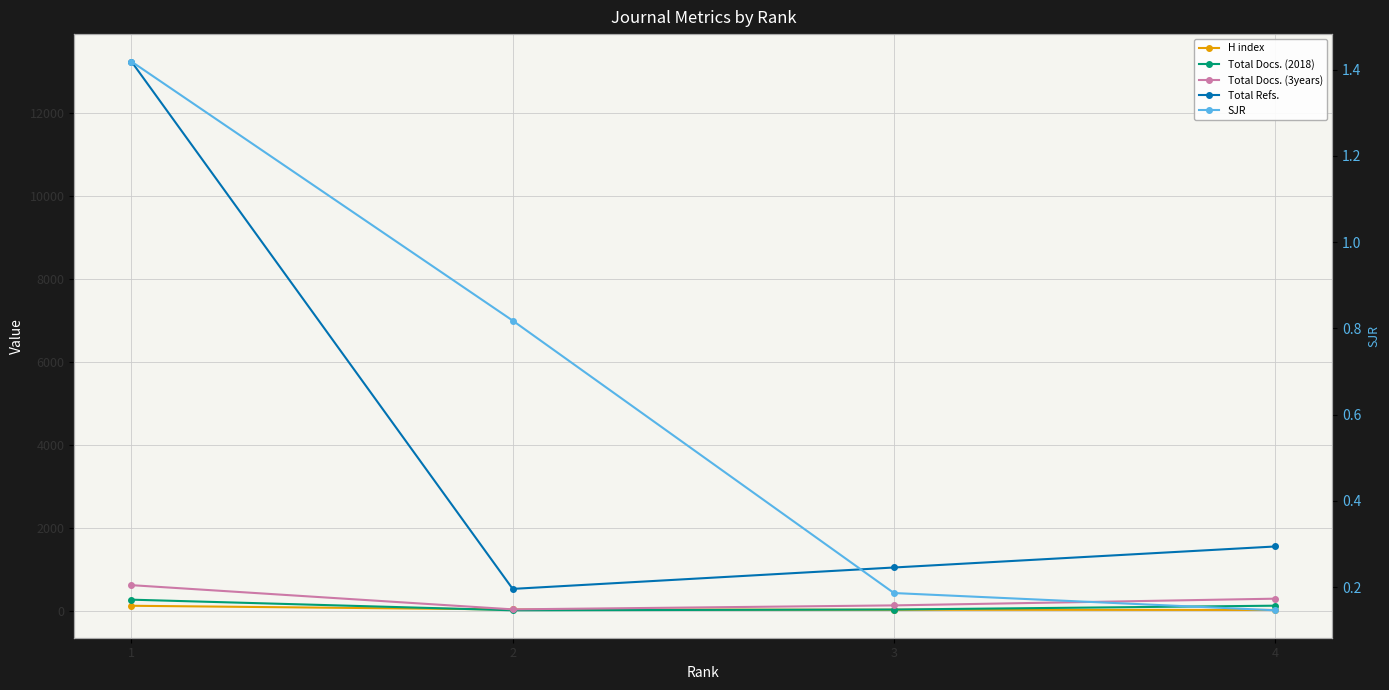

Is the value of H index at 3 greater than the value of Total Docs. (2018) at 3?

No